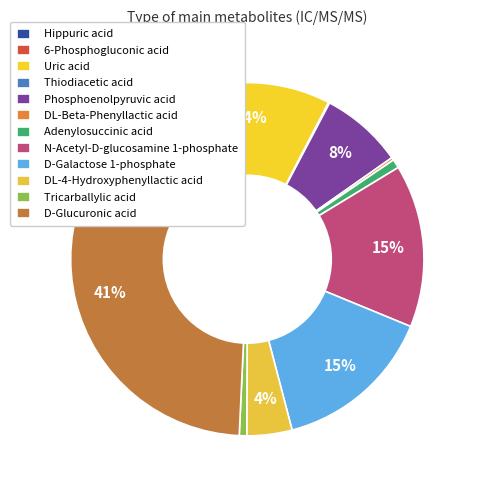

Combined, do 6-Phosphogluconic acid and Uric acid account for over 50%?

No